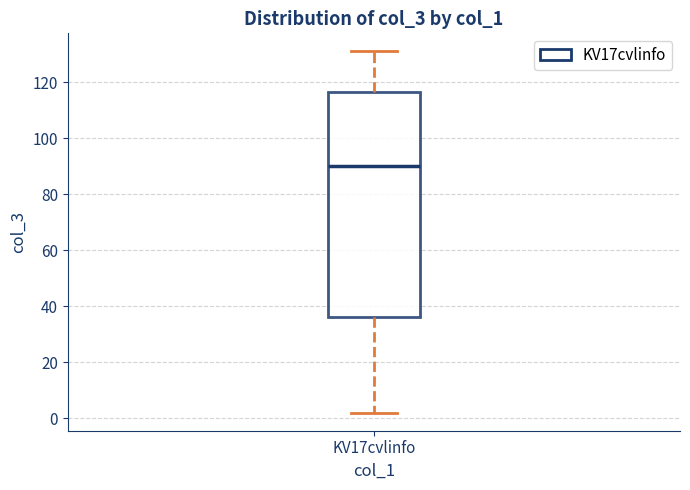

Read this box plot against the y-axis: the position of the median line, the range covered by the box, and the ends of both whiskers. The values are not printed on the chart, so give them approximately, as read against the axis.

median 90, box 36 to 116, whiskers 2 to 132